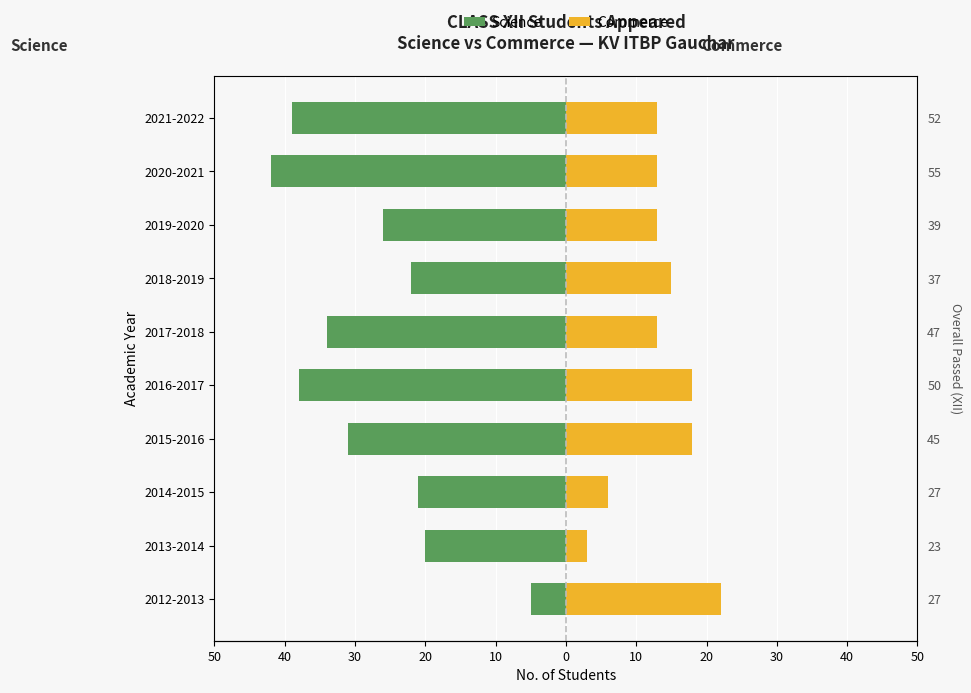

Count the number of categories in the chart.

10